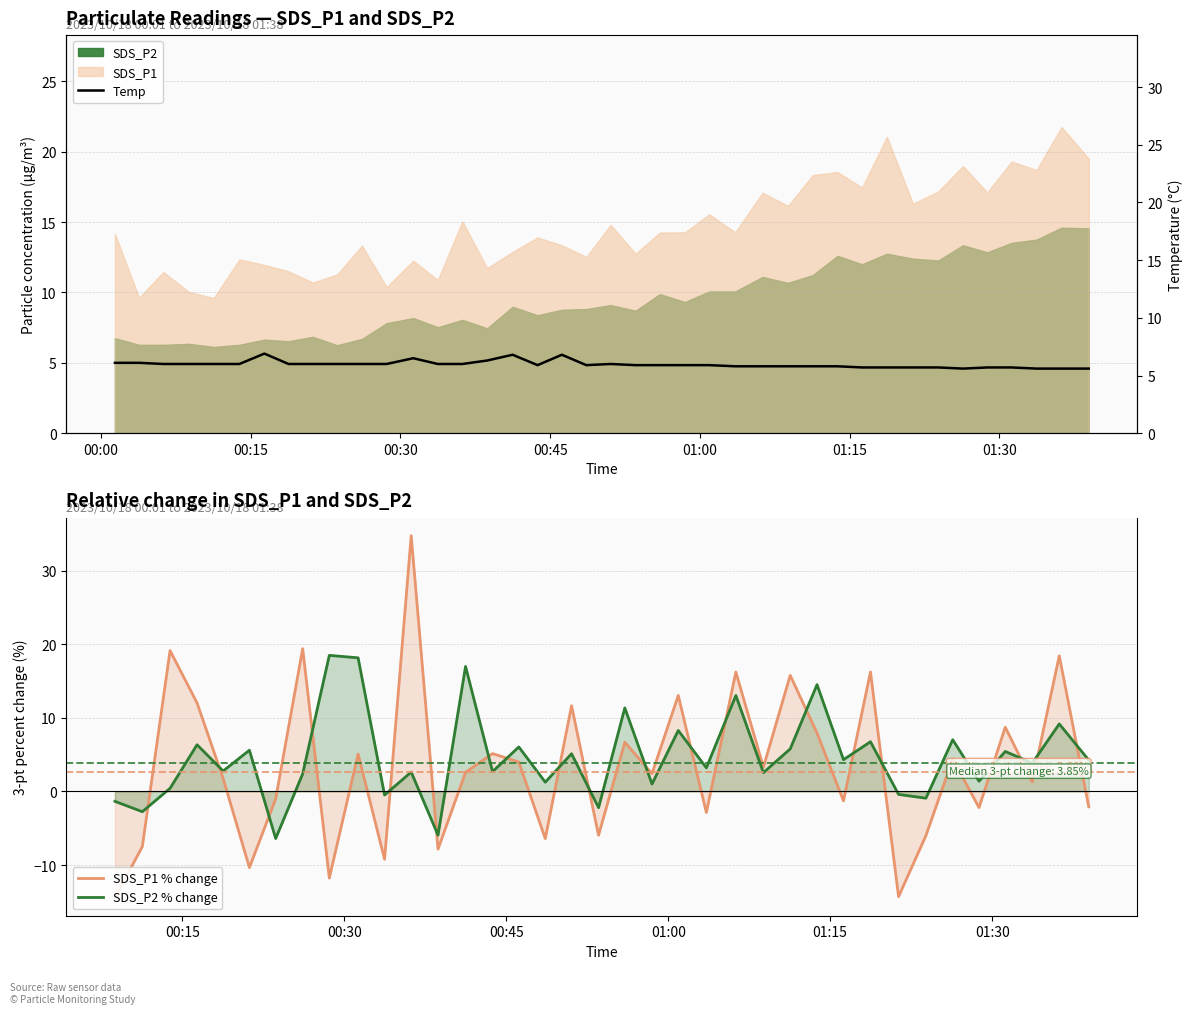

How many intersections are there between SDS_P1 % change and Temp?

22